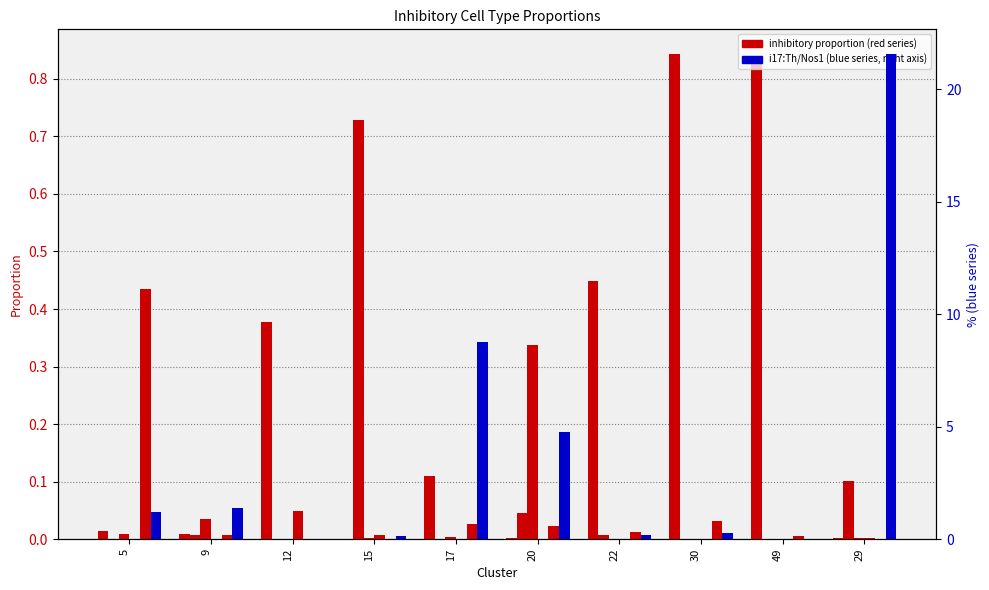

How many values in the i10:Tac1/Nts series exceed 0?

4